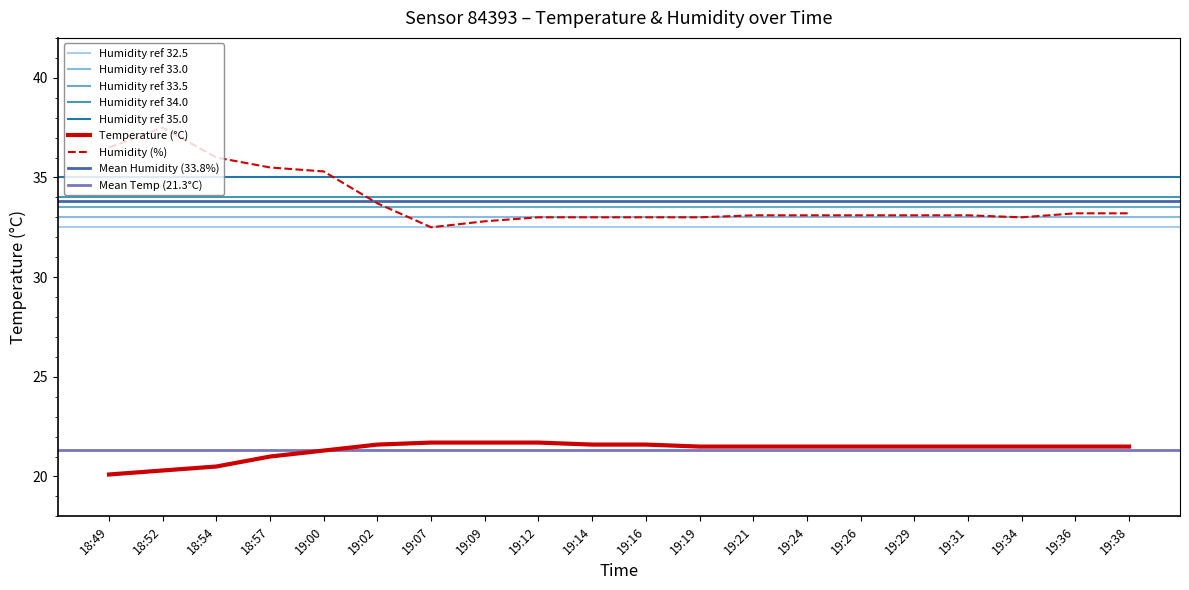

Which label corresponds to the smallest value in the chart?

18:49